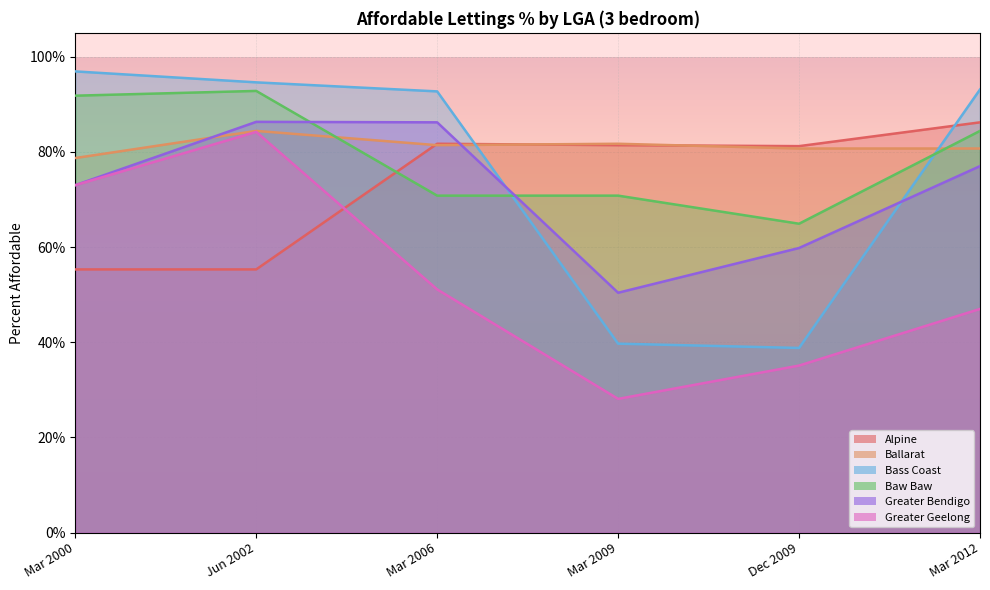

Rank the series by their maximum value, from highest to lowest.

Bass Coast, Baw Baw, Greater Bendigo, Alpine, Ballarat, Greater Geelong